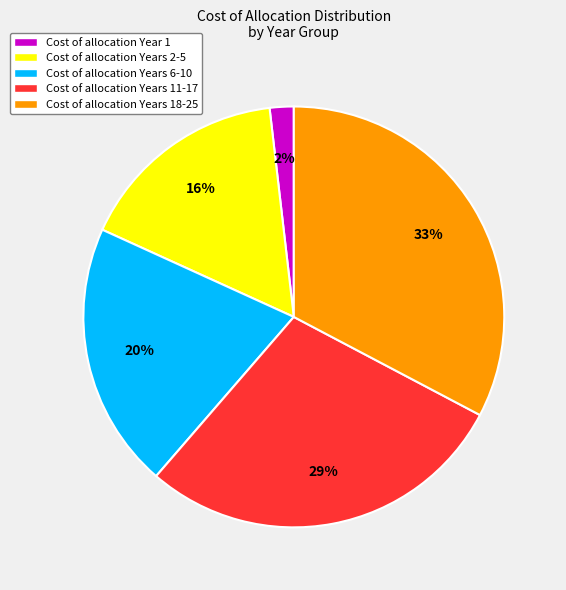

Is there any slice that represents more than half of the pie?

No